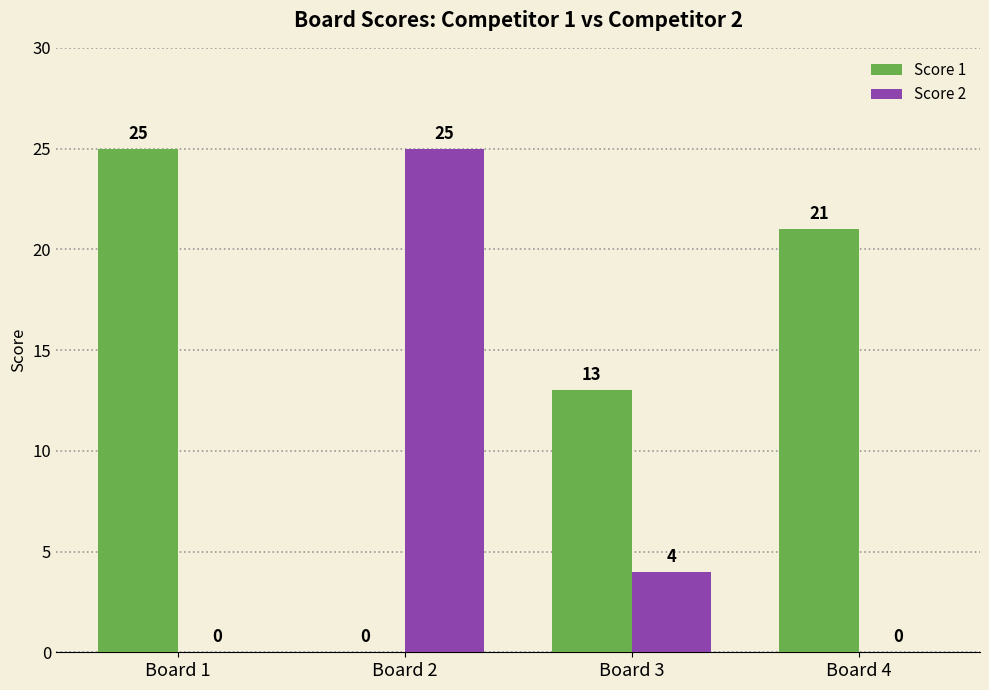

What is the maximum value shown in the chart?

25